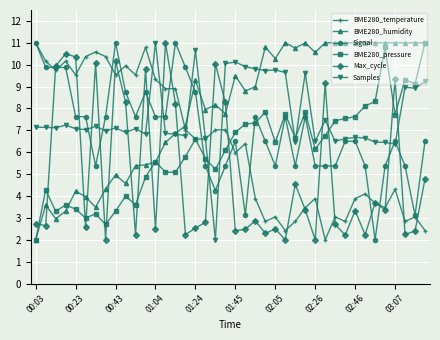

What is the smallest value displayed?

2.0